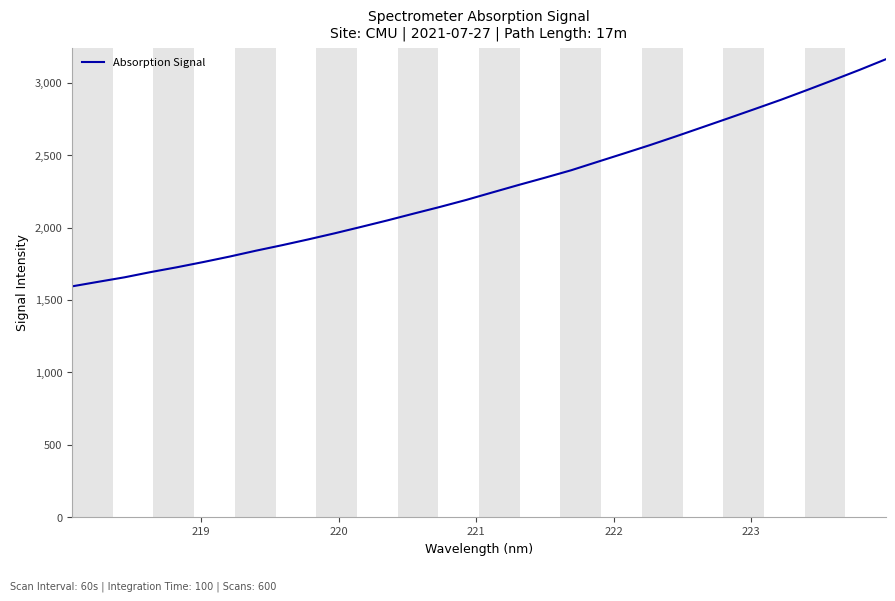

What is the greatest value displayed?

3162.4